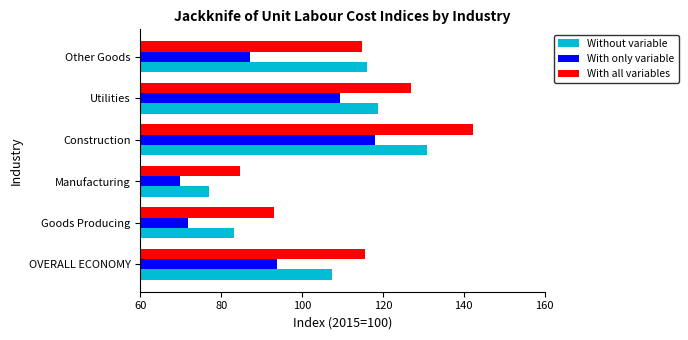

List the series in order of their overall mean, lowest first.

With only variable, Without variable, With all variables